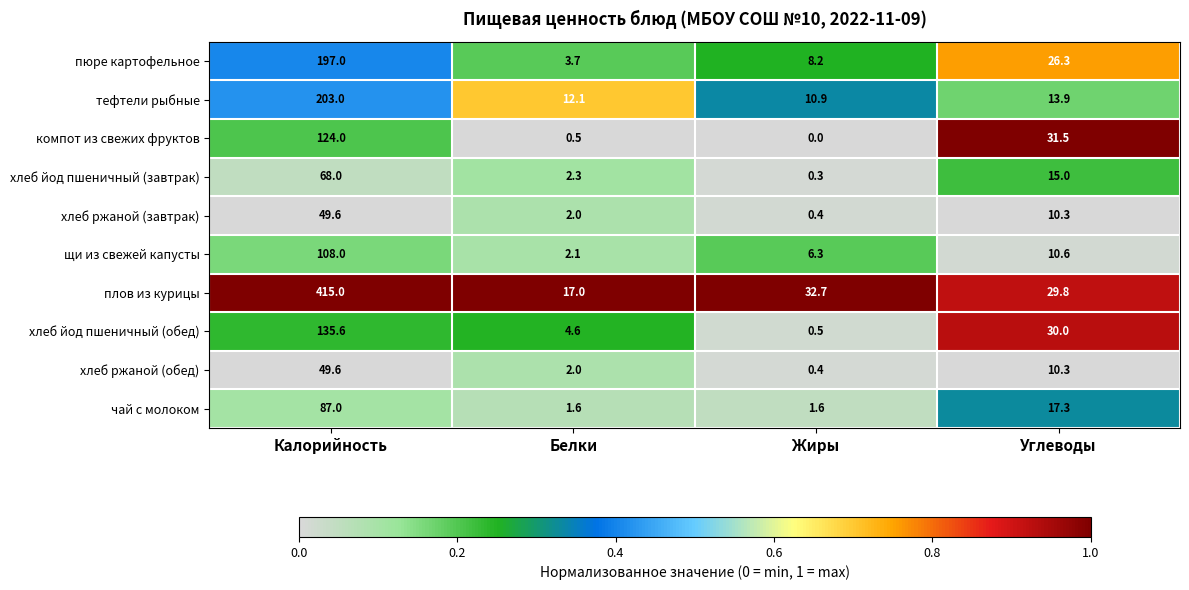

Is it true that тефтели рыбные equals 7.1 at Белки?

False